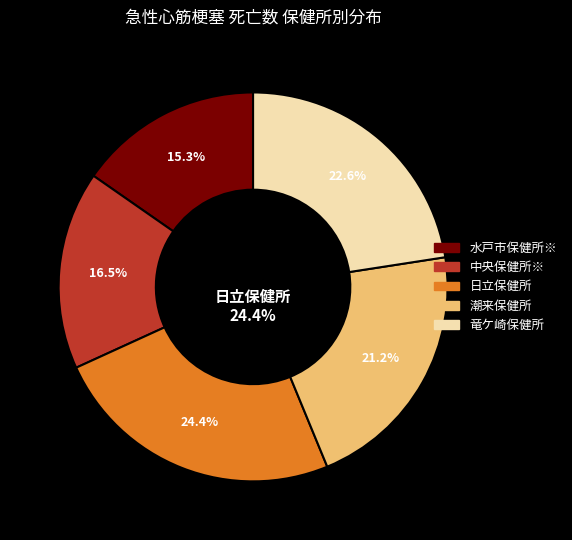

Is 水戸市保健所※ the majority of the pie?

No